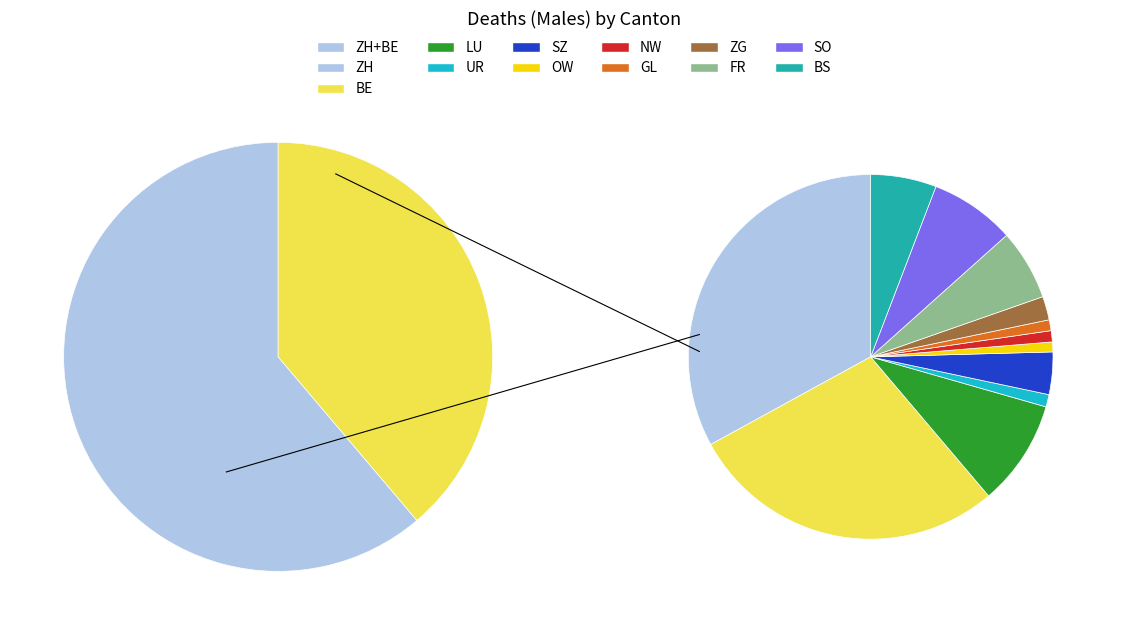

Which slice is the largest?

ZH